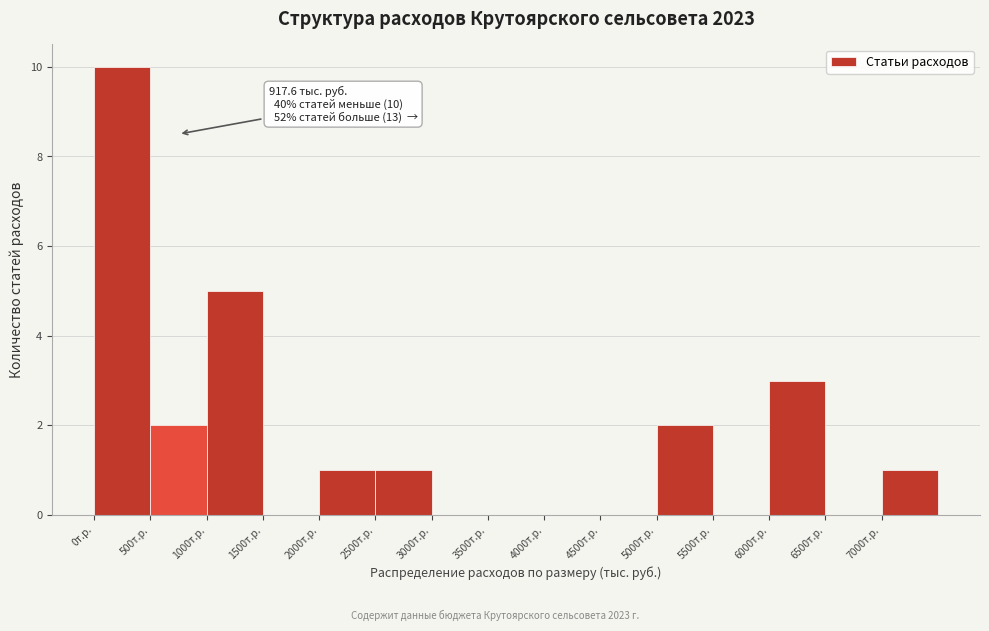

Over which range of the x-axis is the bar tallest?

0 to 500